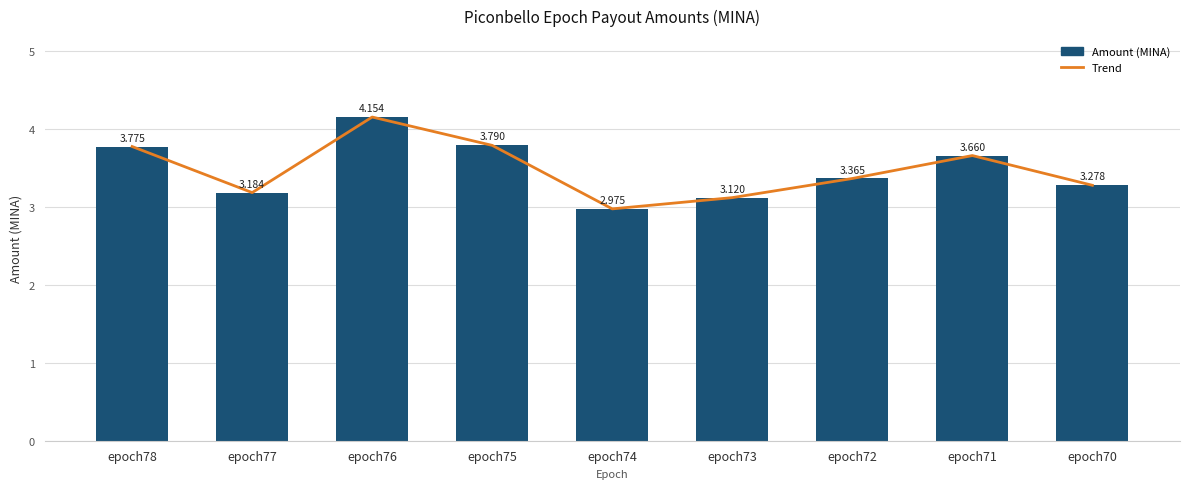

At epoch78, list the series in order from smallest to largest.

Trend, Amount